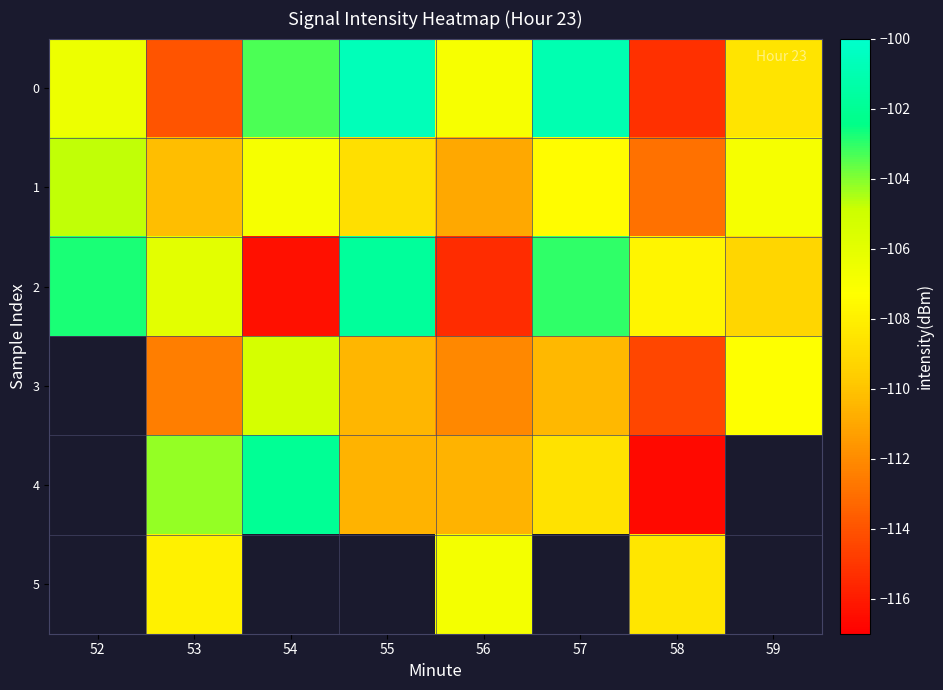

The value of 4 at 53 is -104.2. True or false?

True